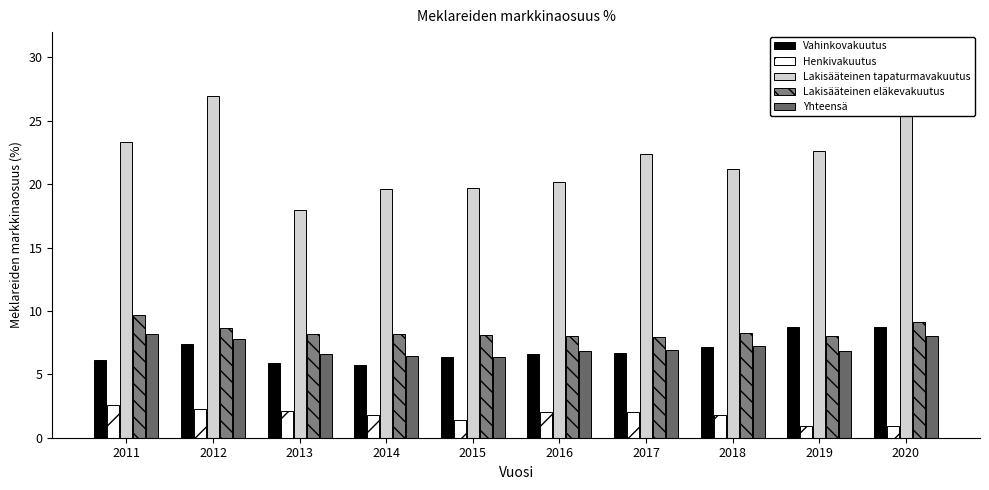

Is it true that Lakisääteinen eläkevakuutus equals 3.9 at 2013?

False